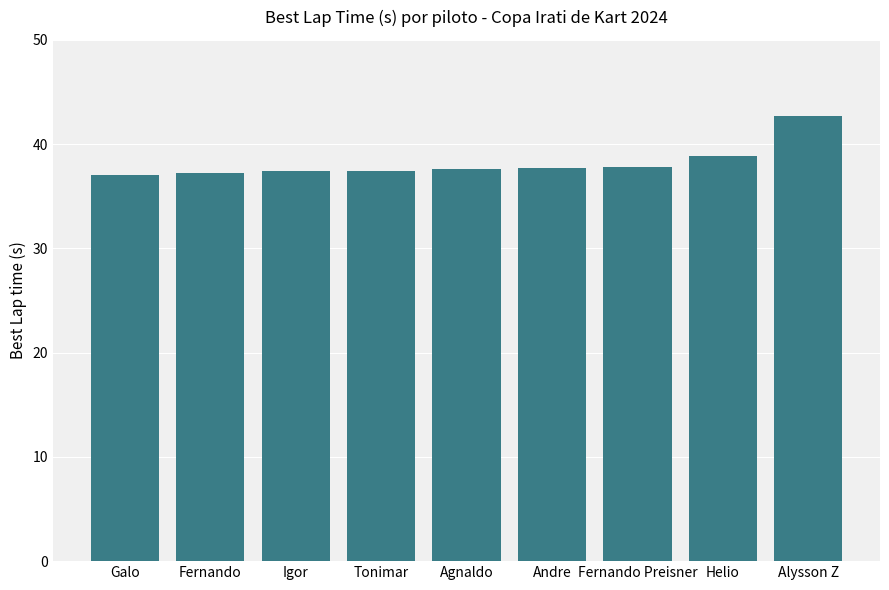

What is the label of the 6th bar from the left?

Andre